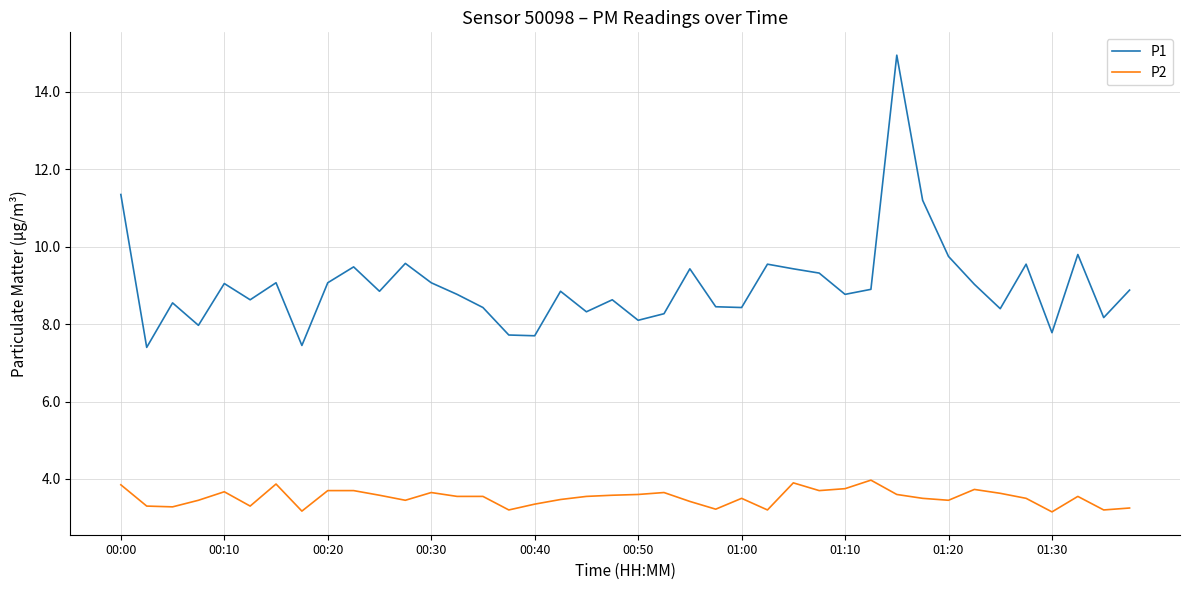

What is the highest value of the P2 series?

4.0